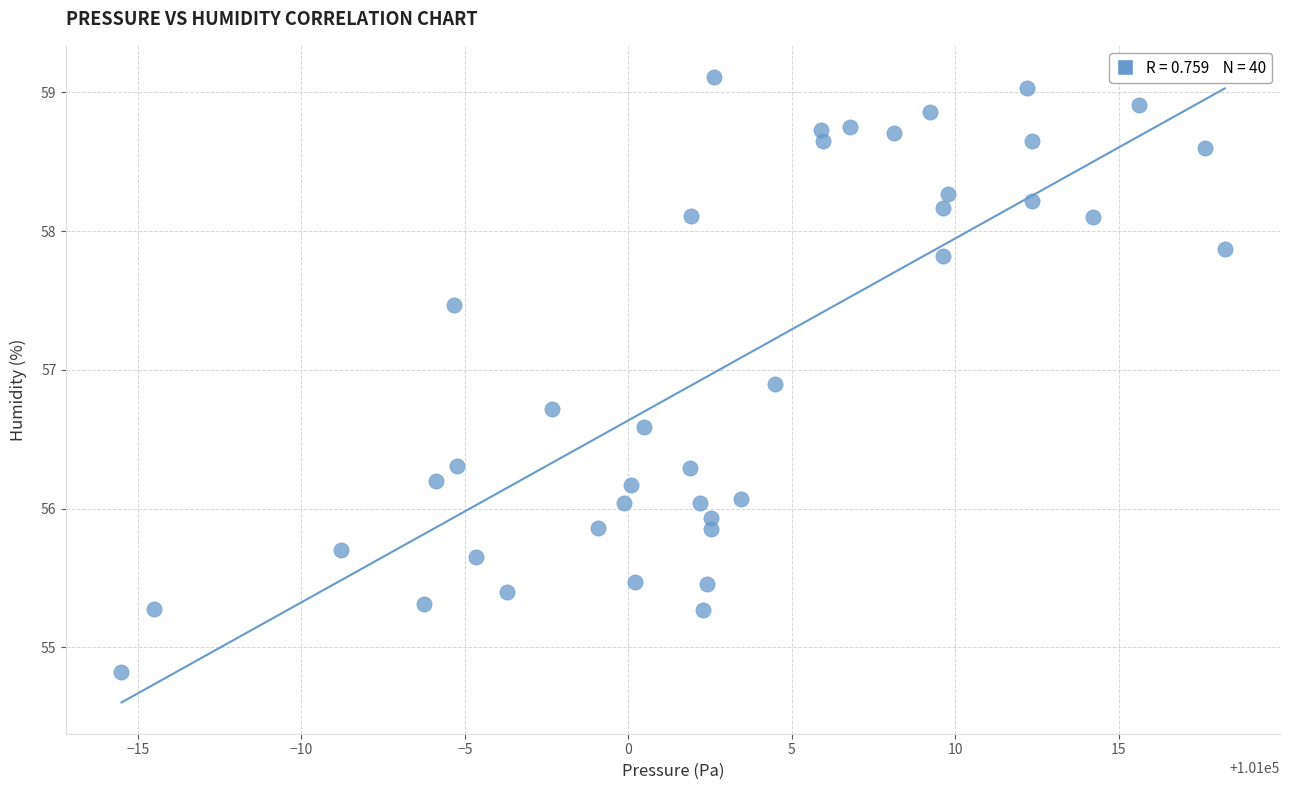

What is the range of X values (max minus min)?

33.8